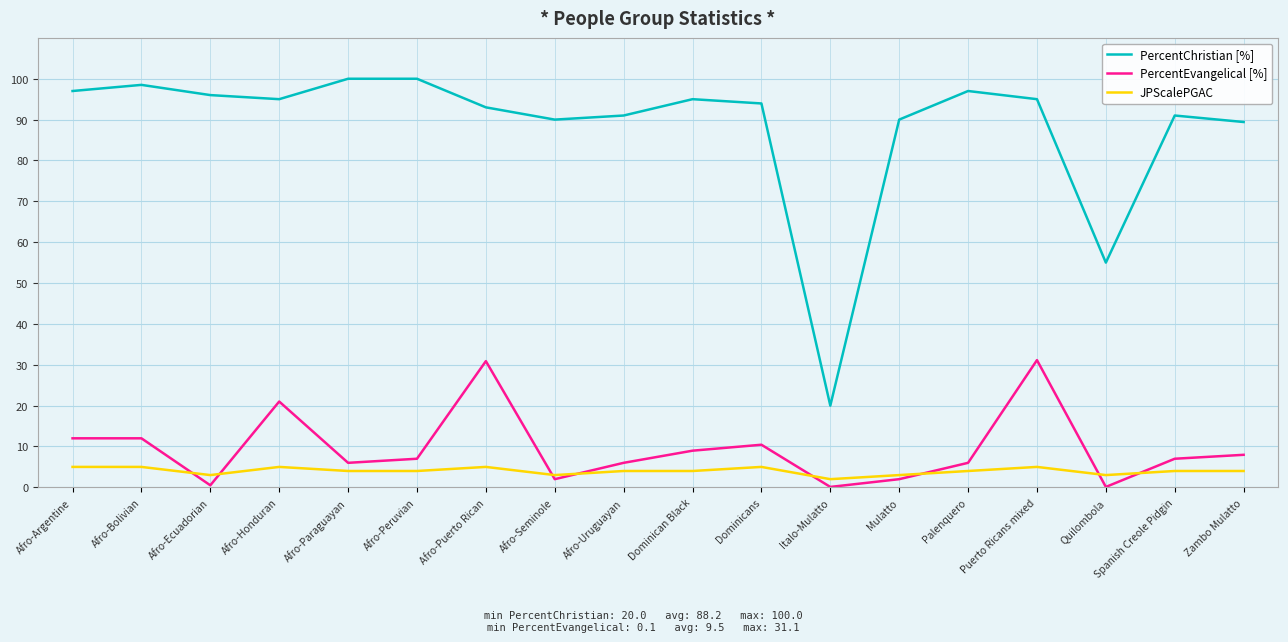

Which series has the widest spread of values?

PercentChristian [%]